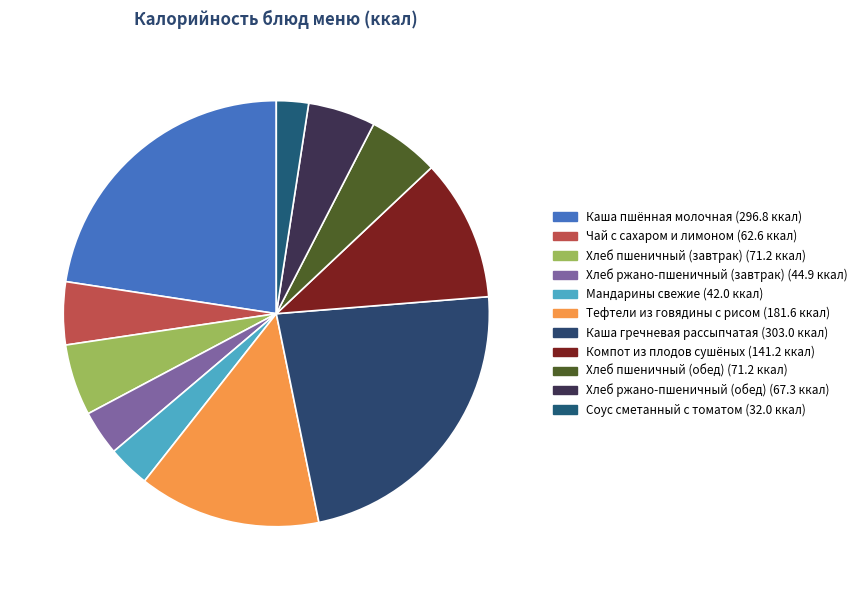

Does Тефтели из говядины с рисом account for over 50% of the chart?

No